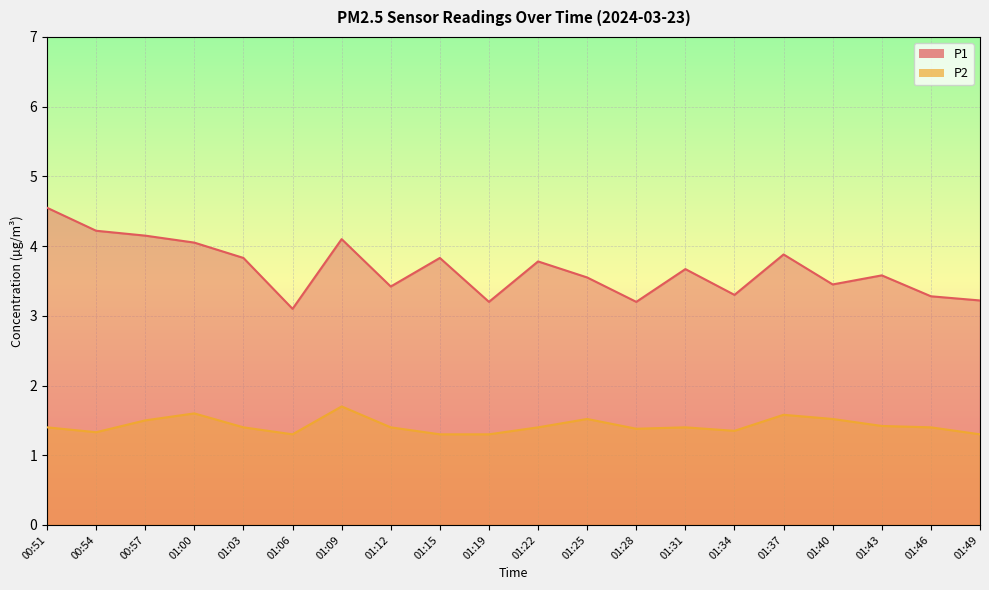

At which category does P1 reach its first local valley?

01:06